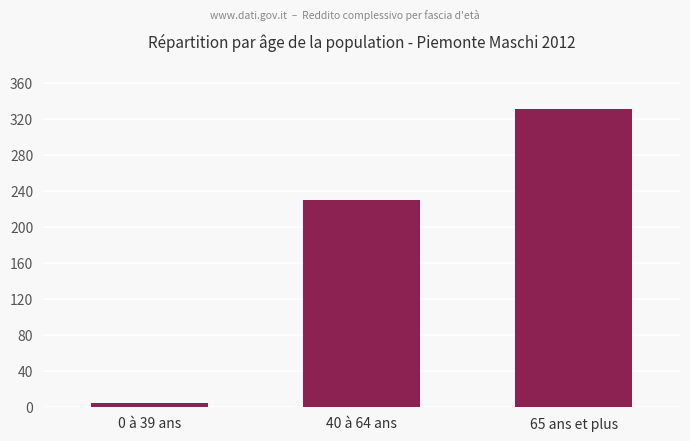

Reading left to right, extract all data points from this chart.

4.6	230.1	331.4